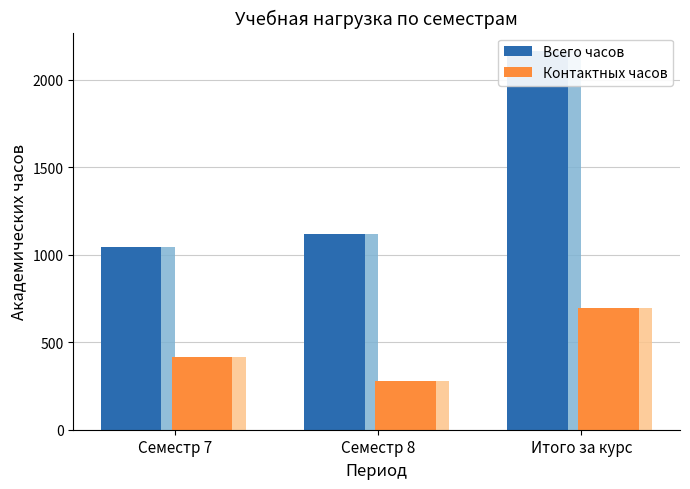

What is the total value across all series at Семестр 8?

1396